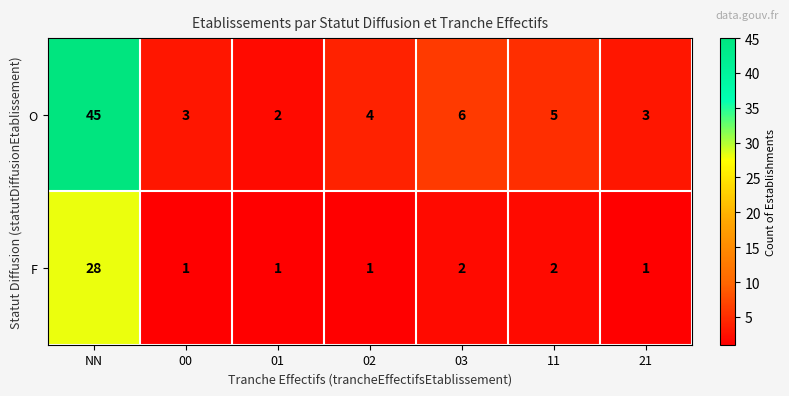

List the series in order of their overall mean, highest first.

O, F